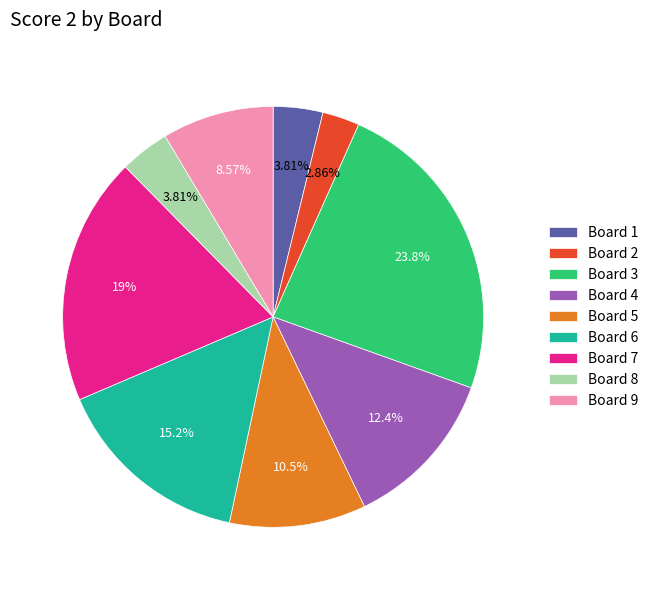

Is Board 5 the majority of the pie?

No